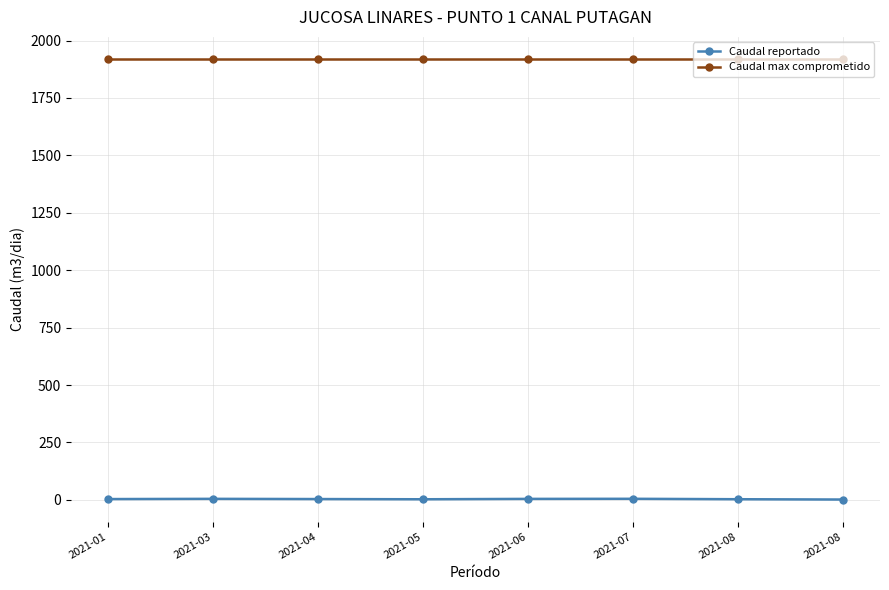

Reading left to right, extract all data points from this chart.

Caudal reportado: 3.3	4.3	3.4	2.5	4.1	4.5	2.7	1.4
Caudal max comprometido: 1920.0	1920.0	1920.0	1920.0	1920.0	1920.0	1920.0	1920.0